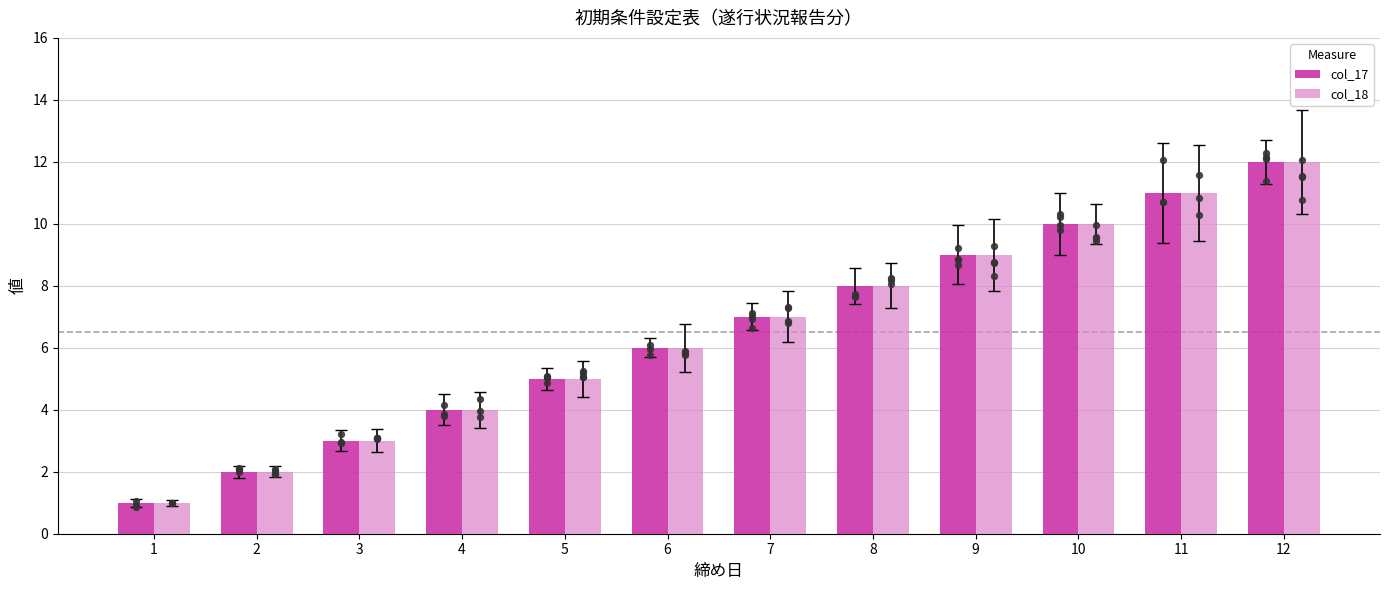

What is the total value across all series at 2?

4